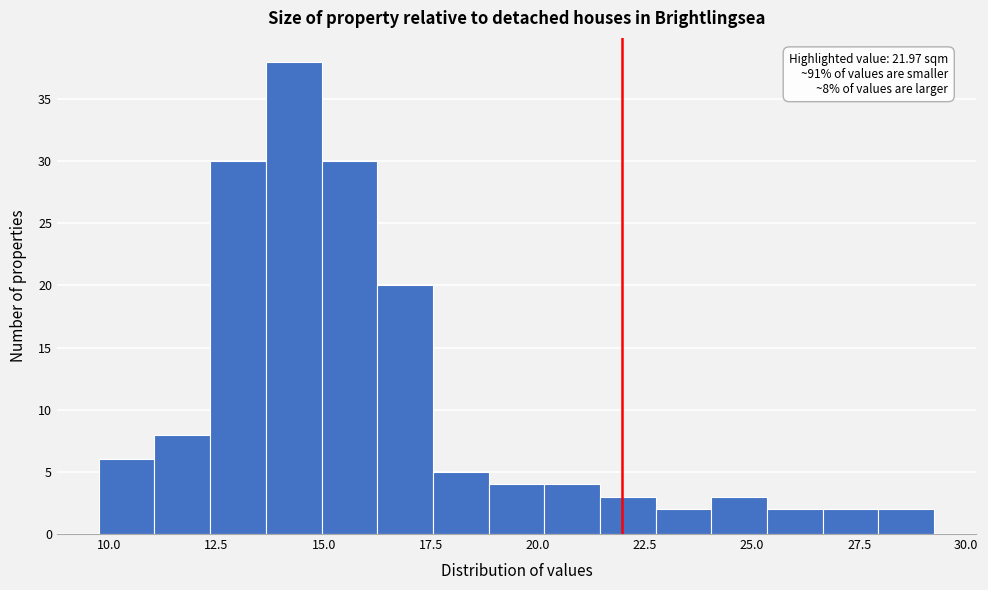

Read against the x-axis, roughly where is the centre of the tallest bar?

14.5